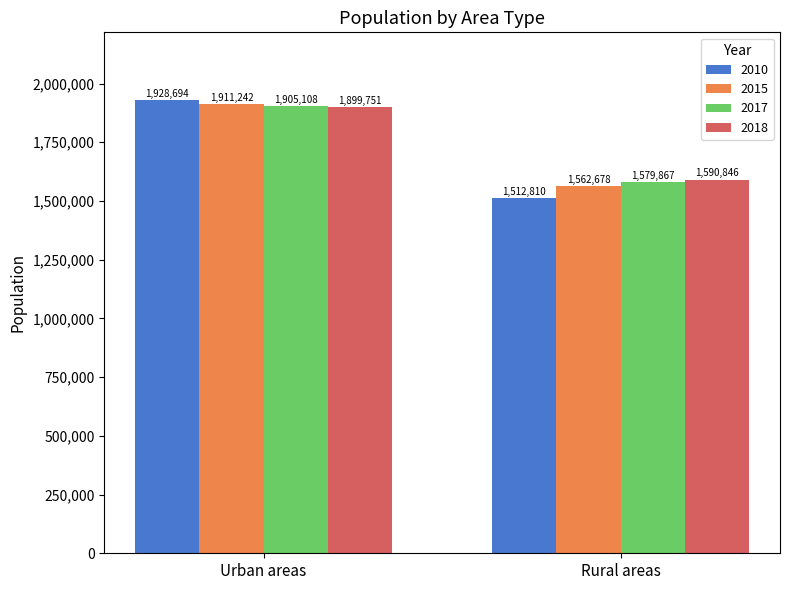

Which series has the widest spread of values?

2010